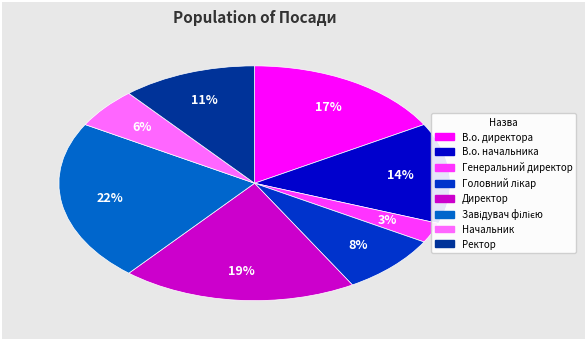

Do В.о. директора and В.о. начальника together represent more than half of the pie?

No